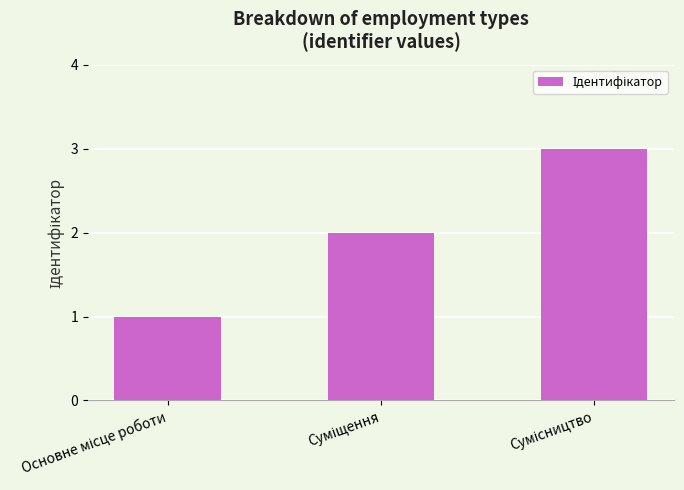

What is the greatest value displayed?

3